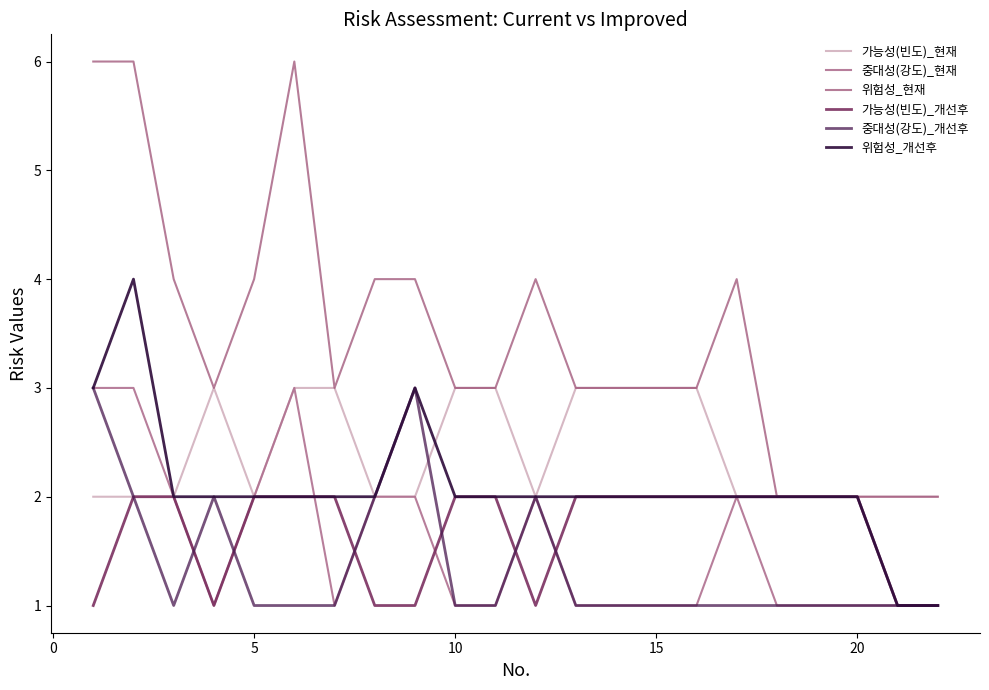

How many lines are shown in the chart?

6